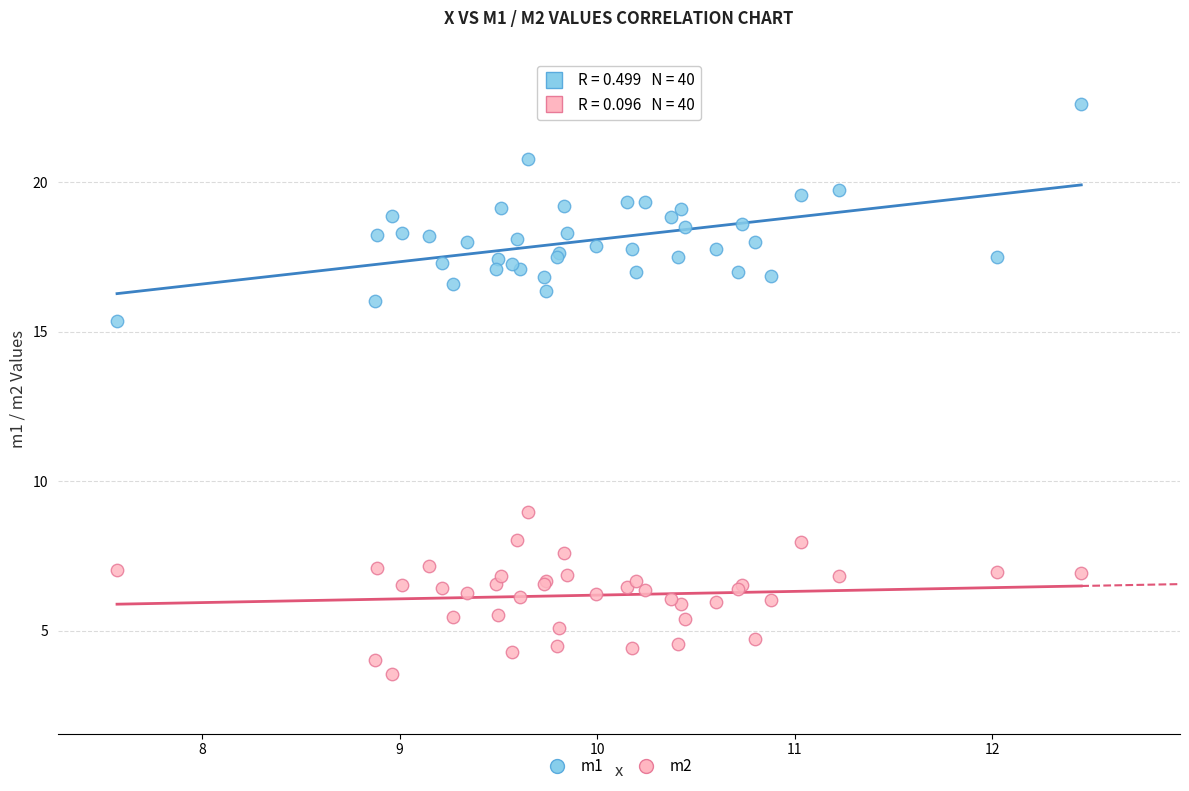

Across all series, what Y value is closest to 13?

15.3